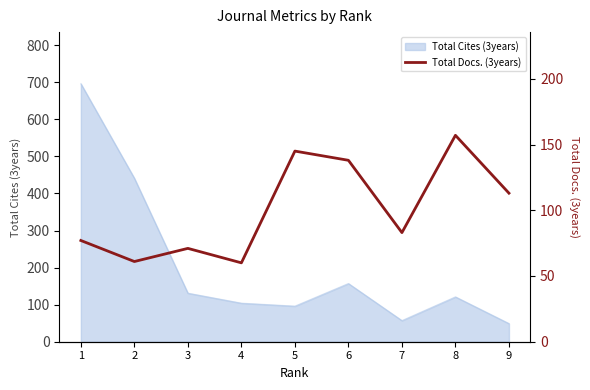

What is the maximum value shown in the chart?

157